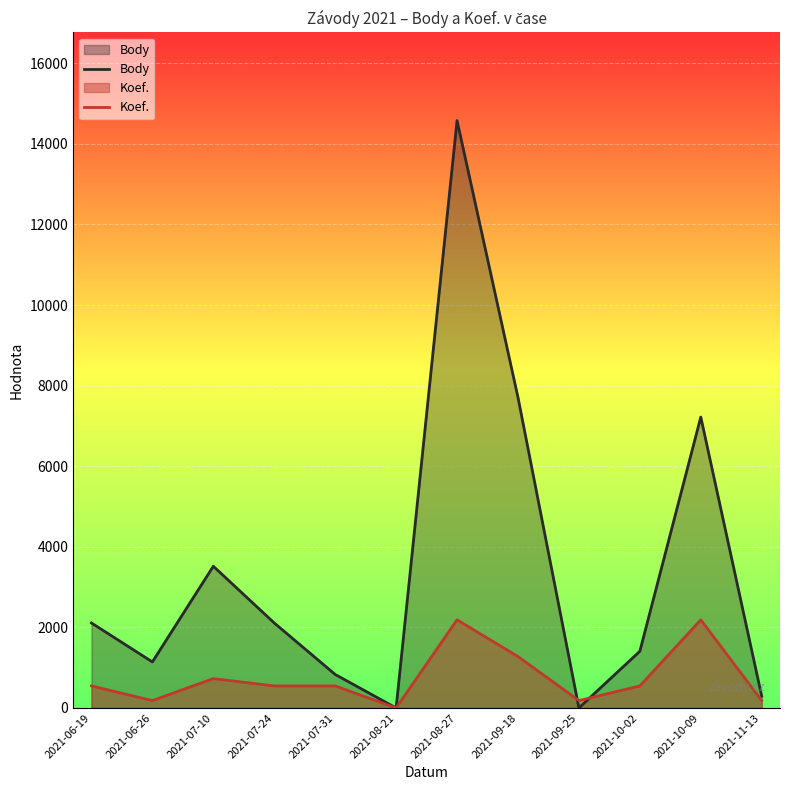

What is the value of the Koef. point at the 1st from the left?

546.7